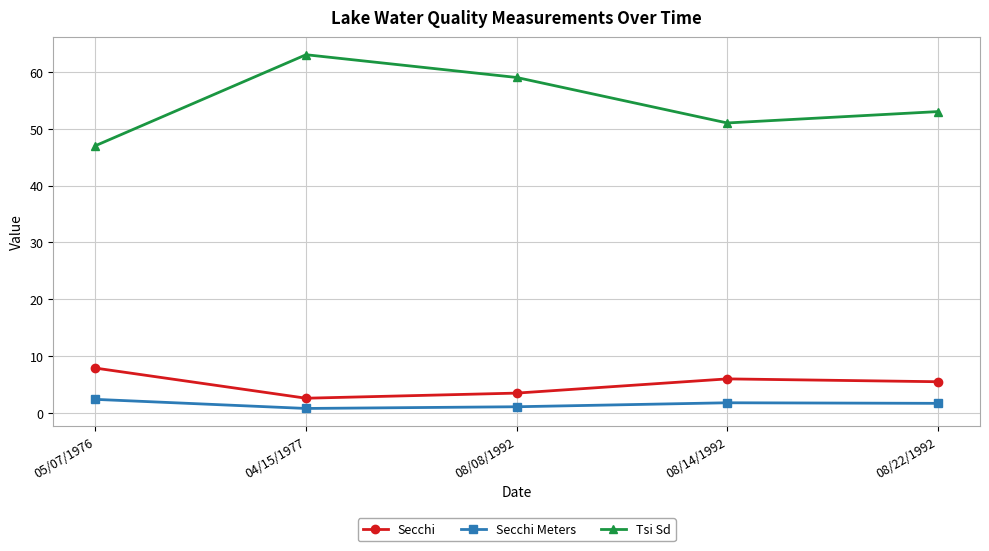

What is the label of the 2nd point from the right?

08/14/1992